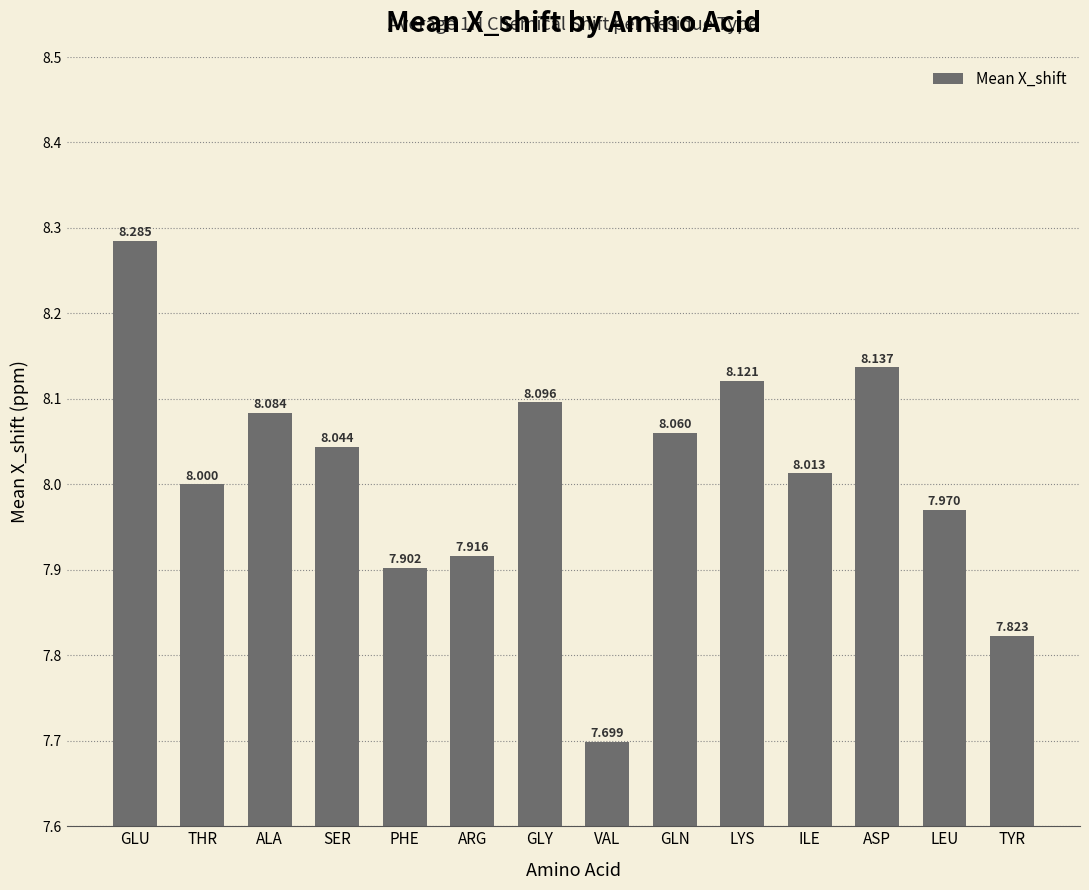

How many data points are less than 8?

5